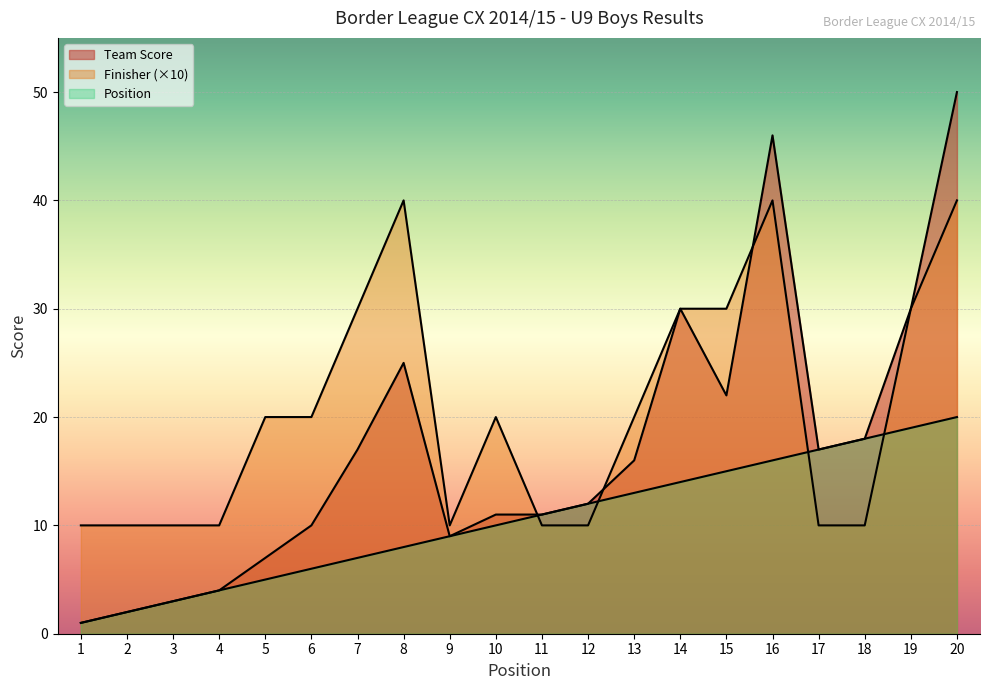

Where is the first local maximum for Team Score?

8